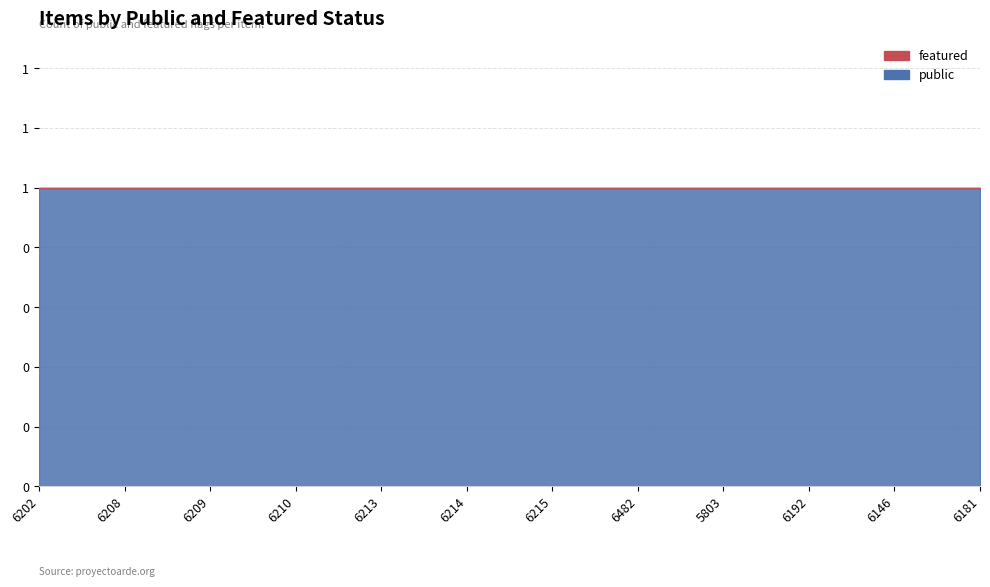

What are all the series names shown in the legend?

public, featured